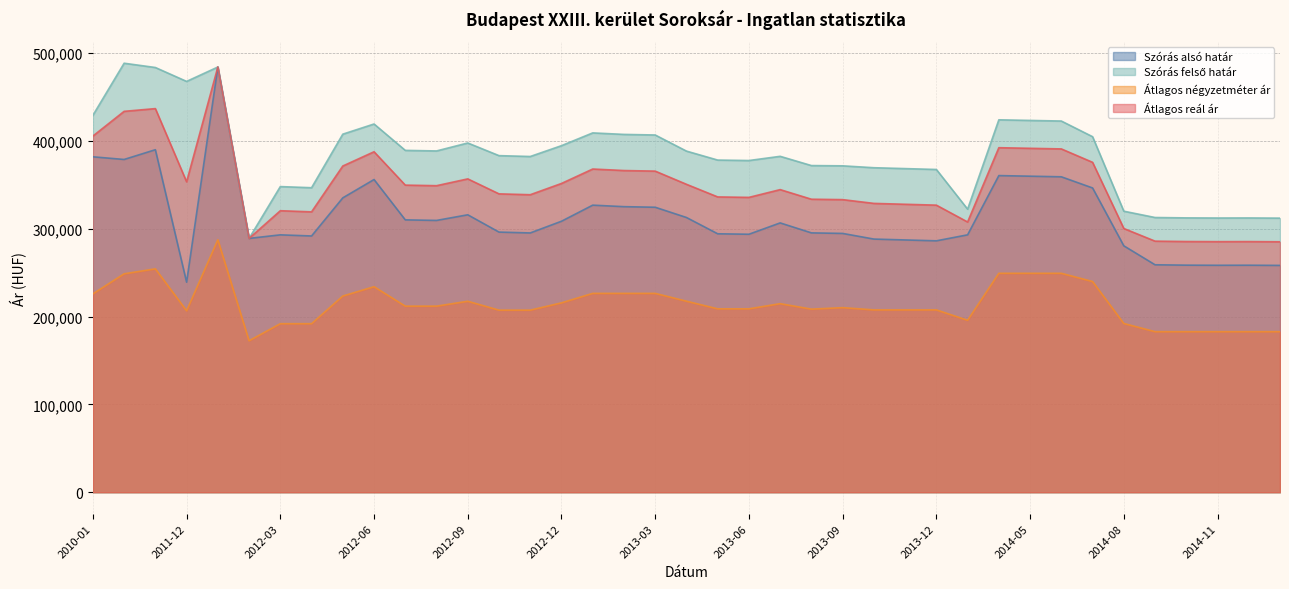

How many interior local valleys does the Átlagos reál ár series have?

8